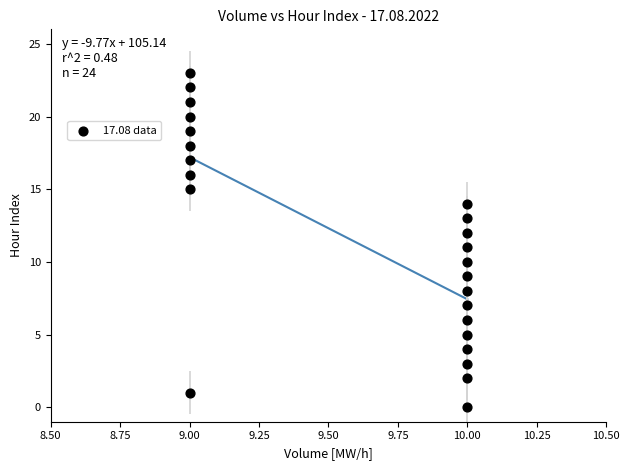

What is the range of Y values (max minus min)?

23